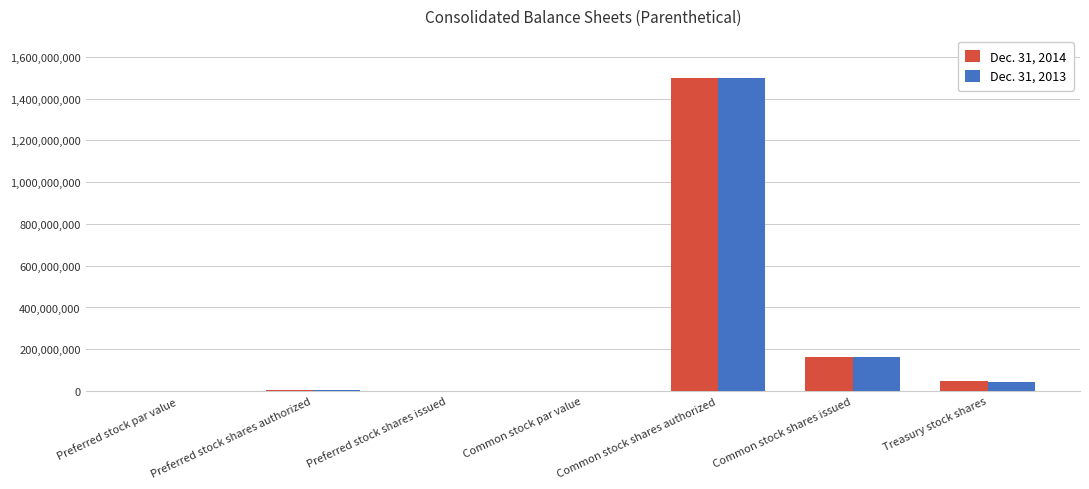

True or false: Dec. 31, 2014 has a value of 50248909.0 at Treasury stock shares.

True